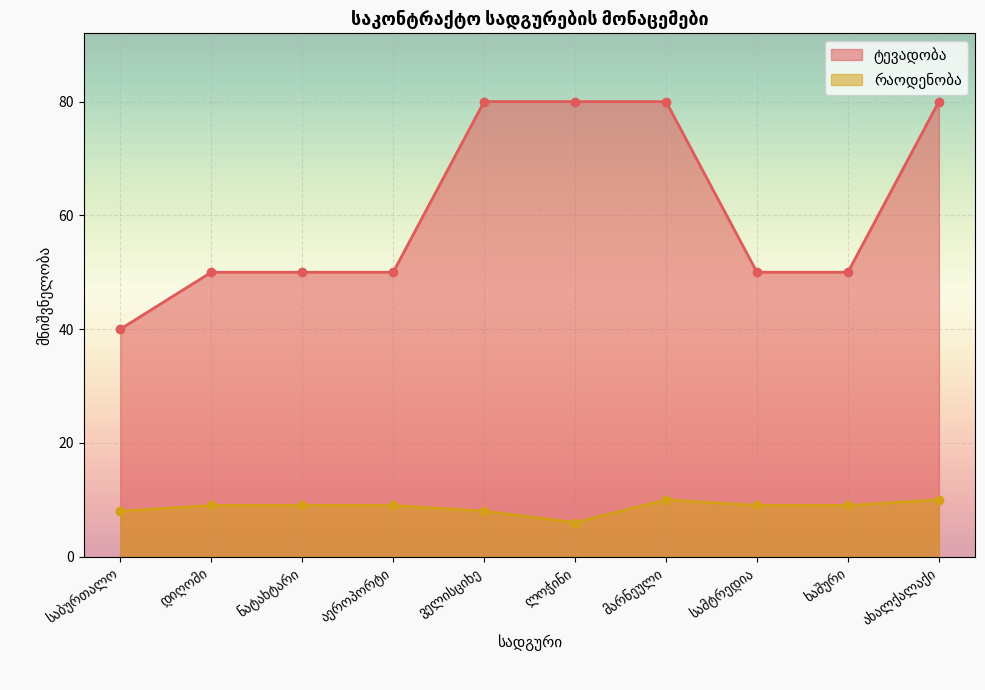

How many lines are shown in the chart?

2